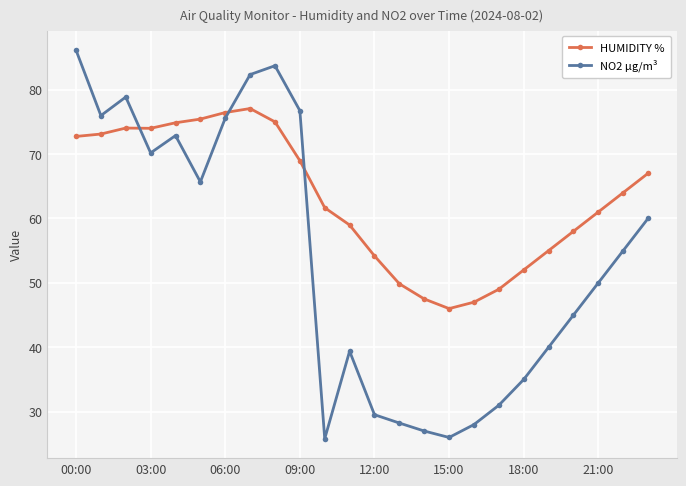

What is the value of the HUMIDITY % point at the 24th from the left?

67.0